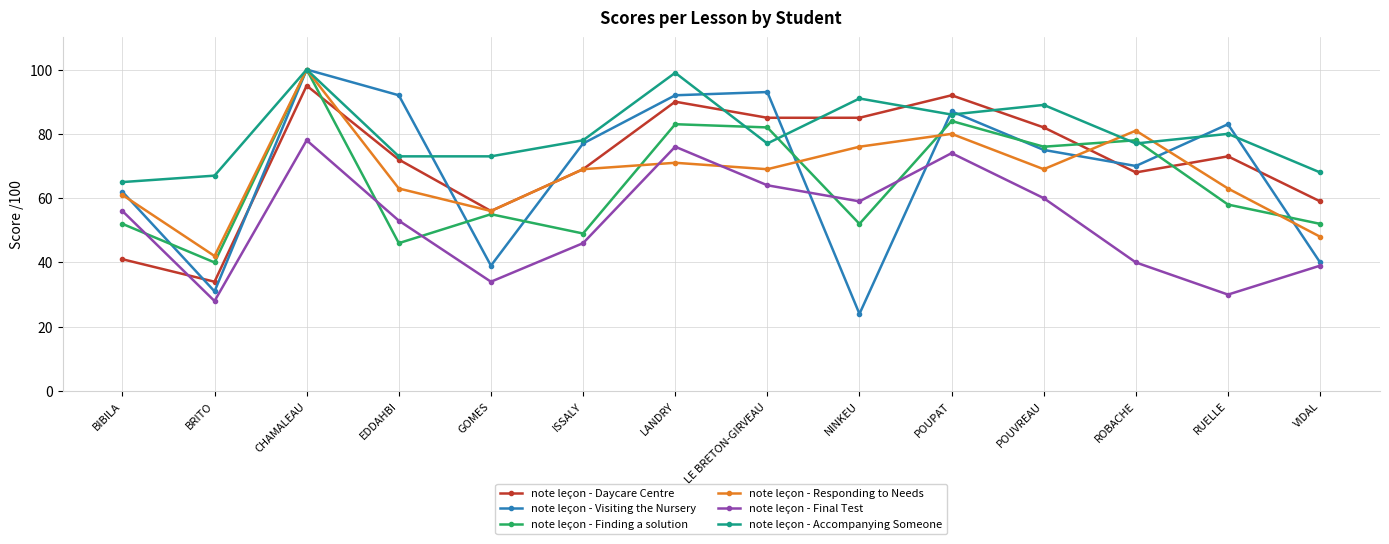

Reading right to left, transcribe all the data shown in this chart.

note leçon - Daycare Centre: VIDAL=59	RUELLE=73	ROBACHE=68	POUVREAU=82	POUPAT=92	NINKEU=85	LE BRETON-GIRVEAU=85	LANDRY=90	ISSALY=69	GOMES=56	EDDAHBI=72	CHAMALEAU=95	BRITO=34	BIBILA=41
note leçon - Visiting the Nursery: VIDAL=40	RUELLE=83	ROBACHE=70	POUVREAU=75	POUPAT=87	NINKEU=24	LE BRETON-GIRVEAU=93	LANDRY=92	ISSALY=77	GOMES=39	EDDAHBI=92	CHAMALEAU=100	BRITO=31	BIBILA=62
note leçon - Finding a solution: VIDAL=52	RUELLE=58	ROBACHE=78	POUVREAU=76	POUPAT=84	NINKEU=52	LE BRETON-GIRVEAU=82	LANDRY=83	ISSALY=49	GOMES=55	EDDAHBI=46	CHAMALEAU=100	BRITO=40	BIBILA=52
note leçon - Responding to Needs: VIDAL=48	RUELLE=63	ROBACHE=81	POUVREAU=69	POUPAT=80	NINKEU=76	LE BRETON-GIRVEAU=69	LANDRY=71	ISSALY=69	GOMES=56	EDDAHBI=63	CHAMALEAU=100	BRITO=42	BIBILA=61
note leçon - Final Test: VIDAL=39	RUELLE=30	ROBACHE=40	POUVREAU=60	POUPAT=74	NINKEU=59	LE BRETON-GIRVEAU=64	LANDRY=76	ISSALY=46	GOMES=34	EDDAHBI=53	CHAMALEAU=78	BRITO=28	BIBILA=56
note leçon - Accompanying Someone: VIDAL=68	RUELLE=80	ROBACHE=77	POUVREAU=89	POUPAT=86	NINKEU=91	LE BRETON-GIRVEAU=77	LANDRY=99	ISSALY=78	GOMES=73	EDDAHBI=73	CHAMALEAU=100	BRITO=67	BIBILA=65